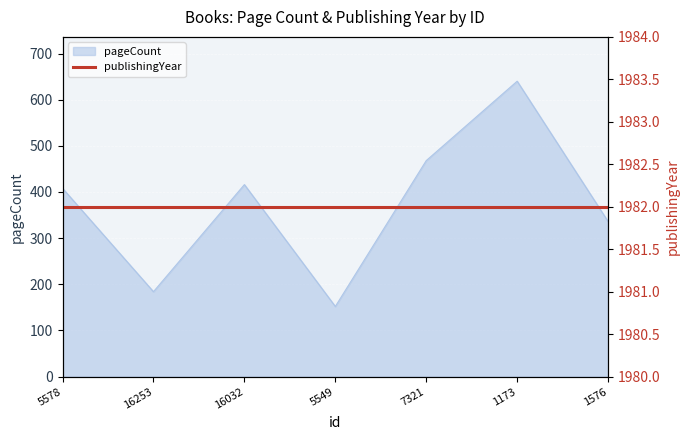

What is the value of the 5th point from the left?

468